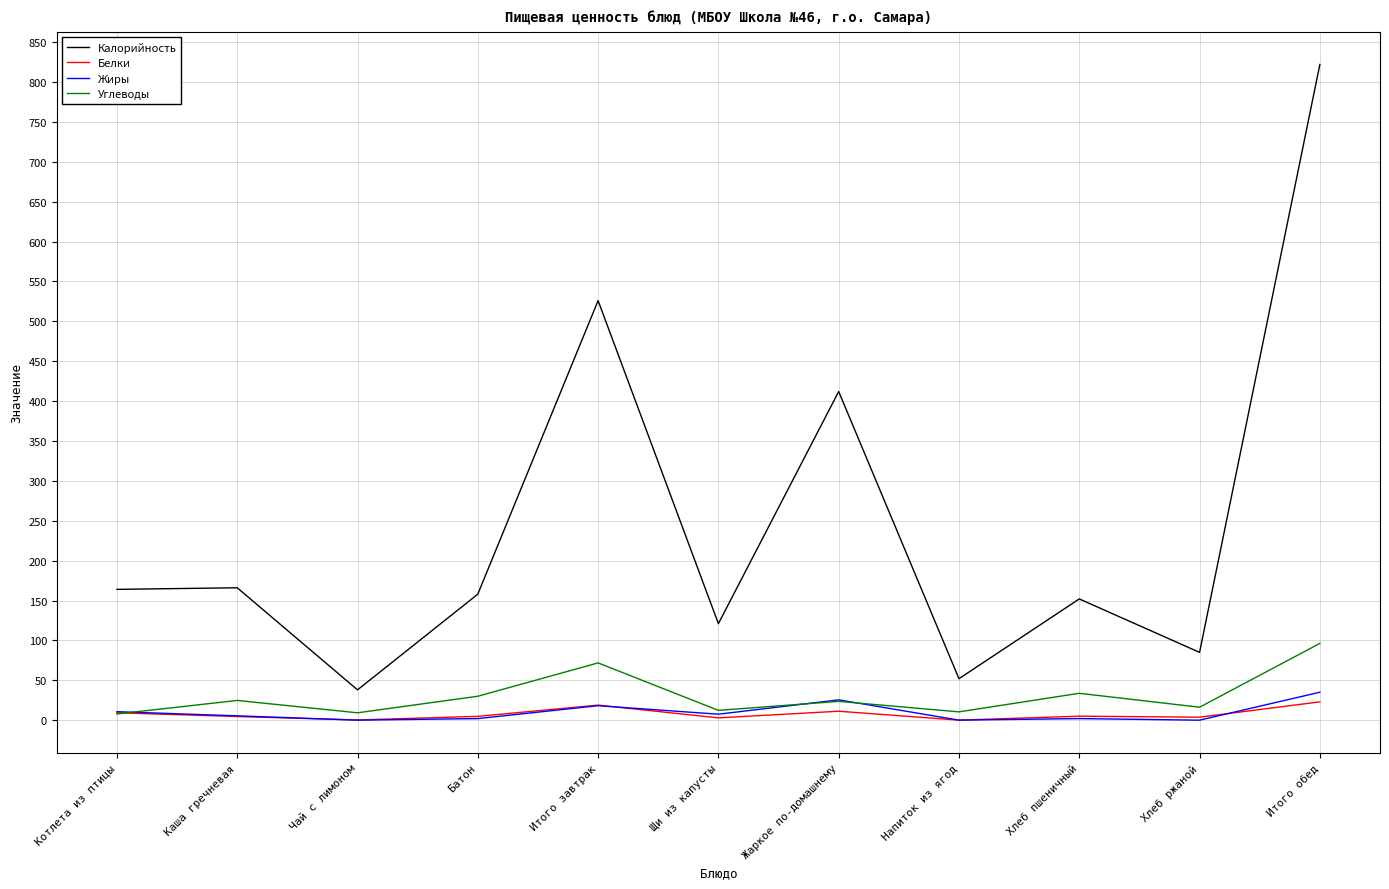

The Жиры series shows 35.0 at Итого обед. True or false?

True